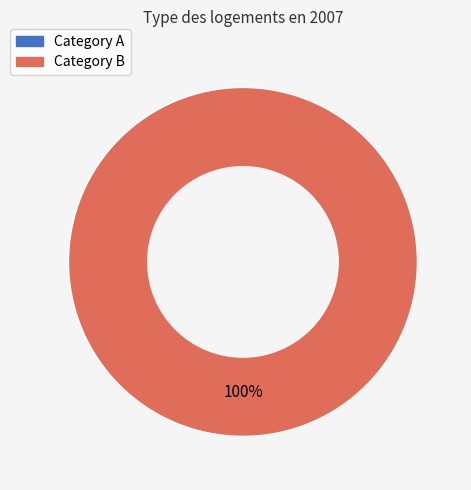

Combined, what portion of the pie is Category B and Category A?

100.0%